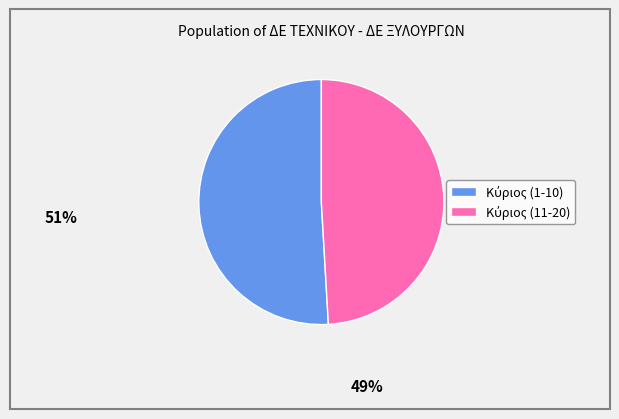

Is there any slice that represents more than half of the pie?

Yes